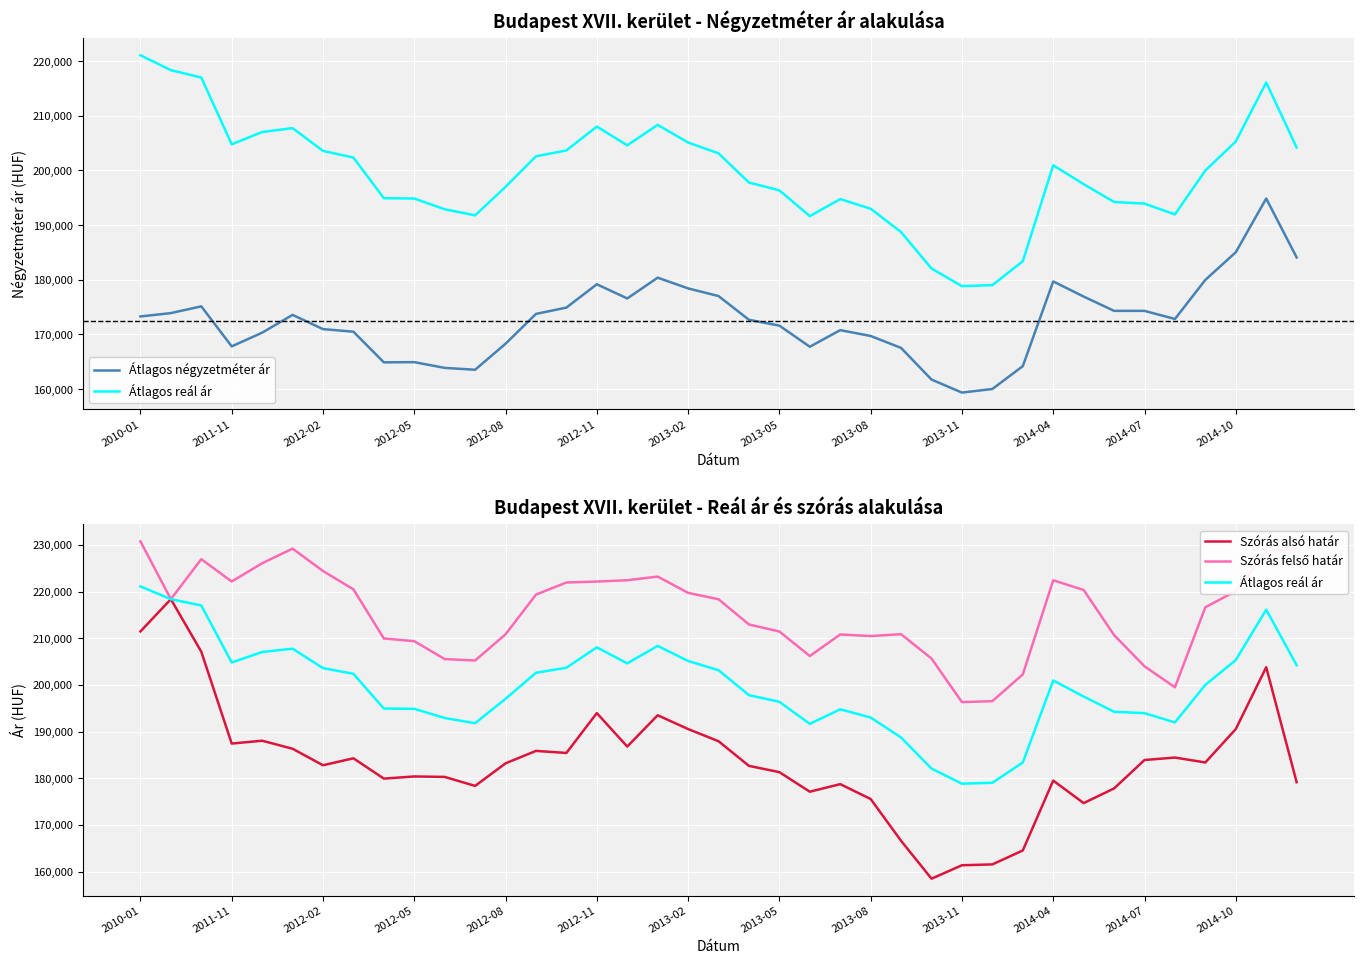

How many lines are shown in the chart?

4